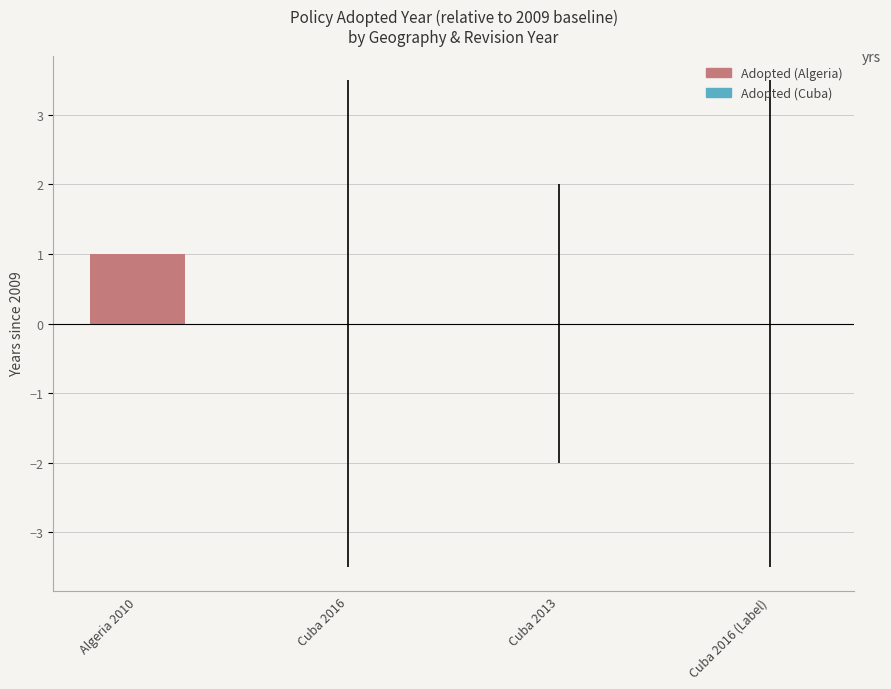

At which category does the chart reach its peak across all series?

Algeria 2010